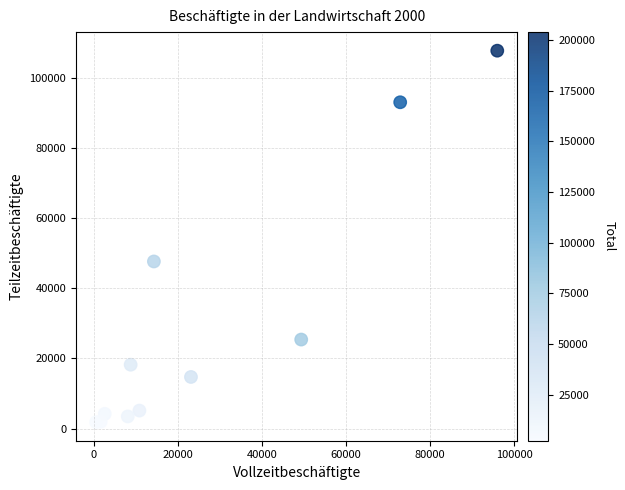

What Y value in the scatter plot is closest to 54810?

47665